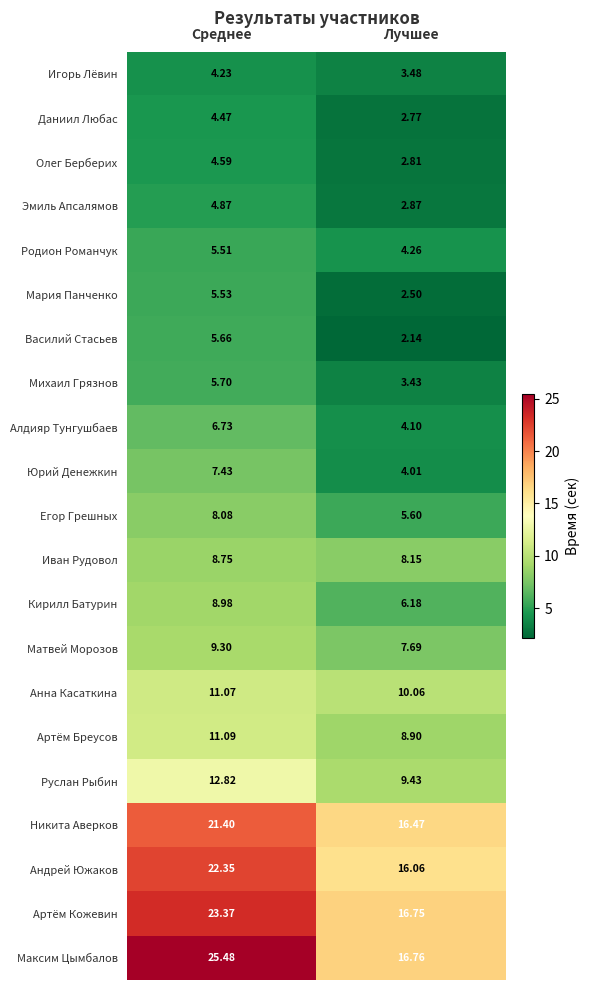

Where is Родион Романчук nearest to the value 4?

Лучшее